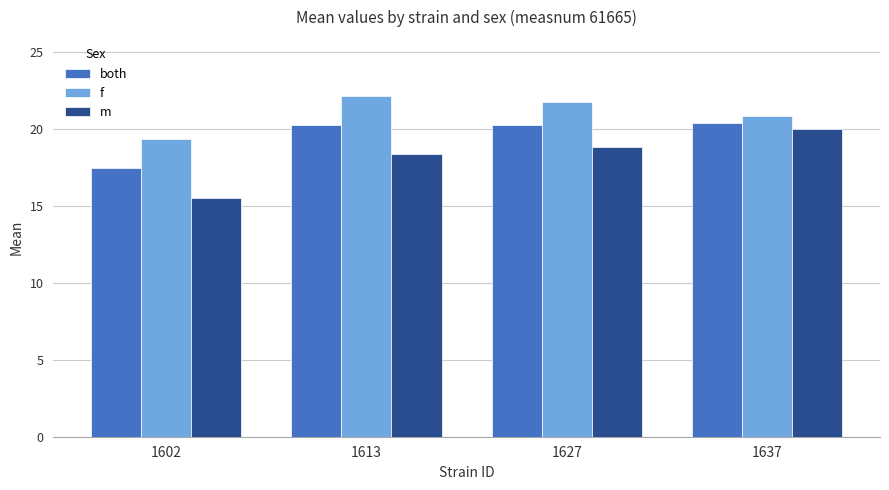

Which series has the widest spread of values?

m